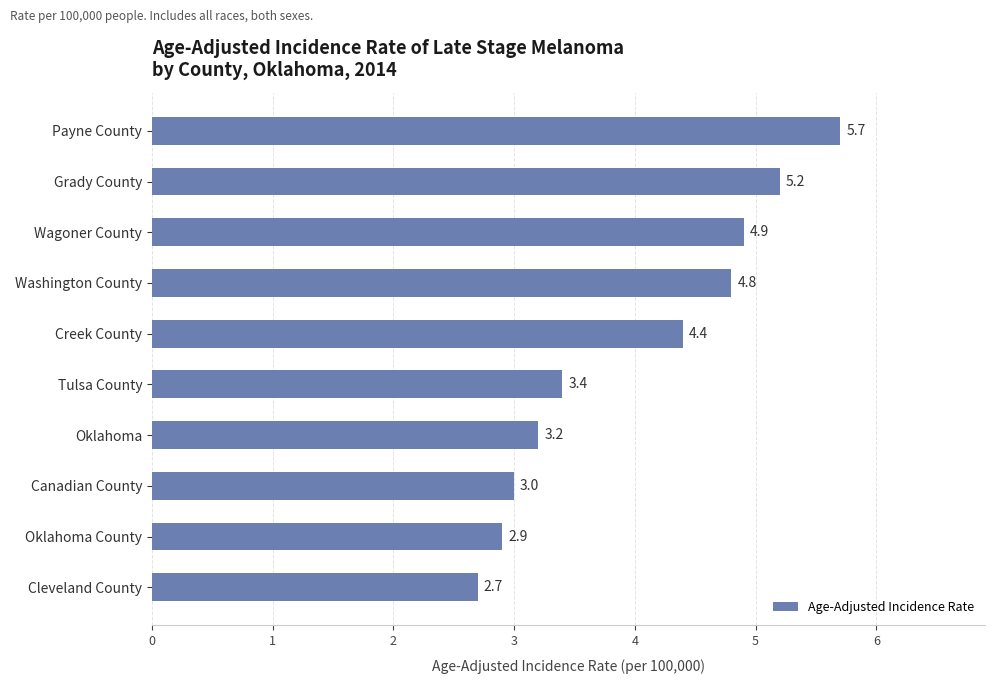

At which label is the value closest to 4?

Creek County